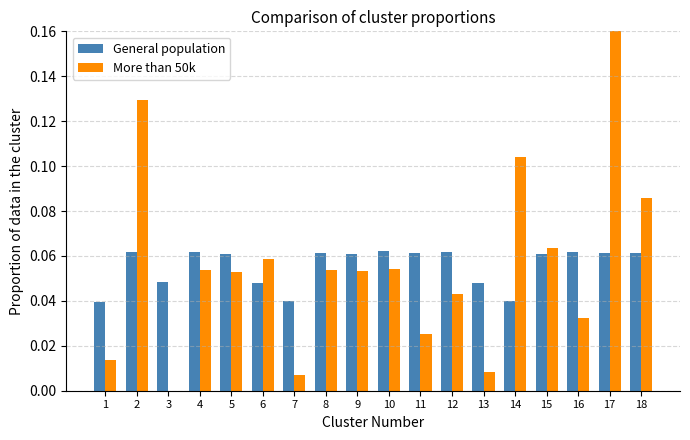

Between 11 and 12, which series saw the biggest shift?

More than 50k